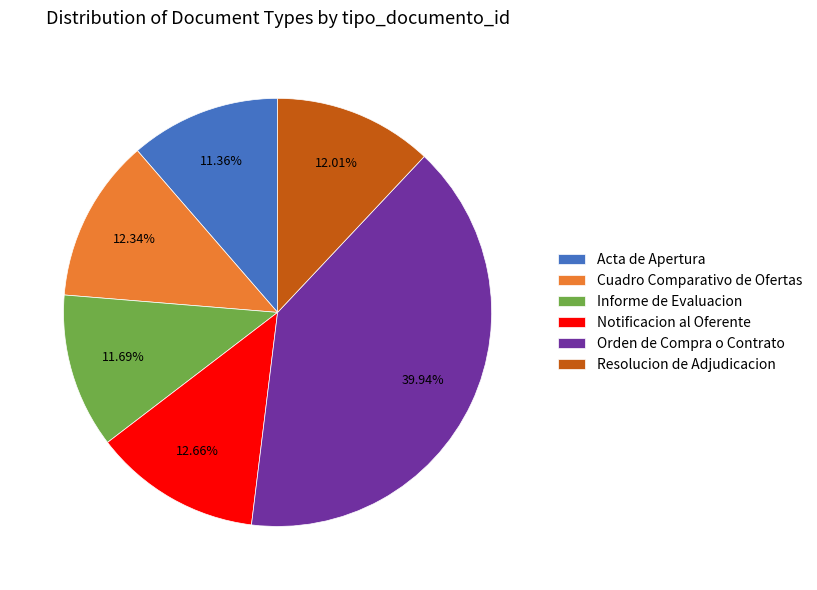

The Cuadro Comparativo de Ofertas slice represents 12% of the pie. True or false?

True